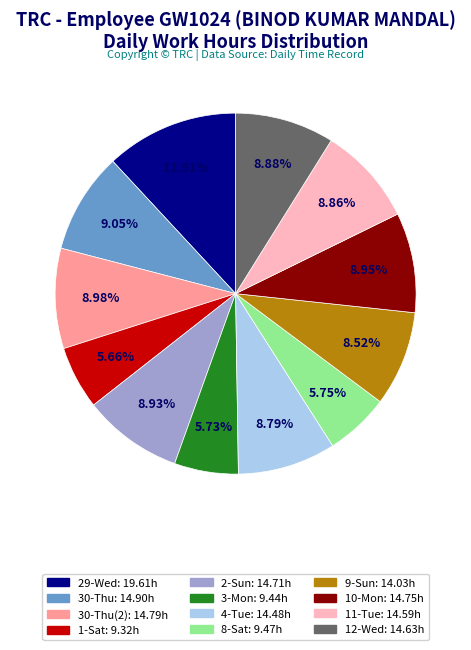

Is there a majority slice in this chart?

No